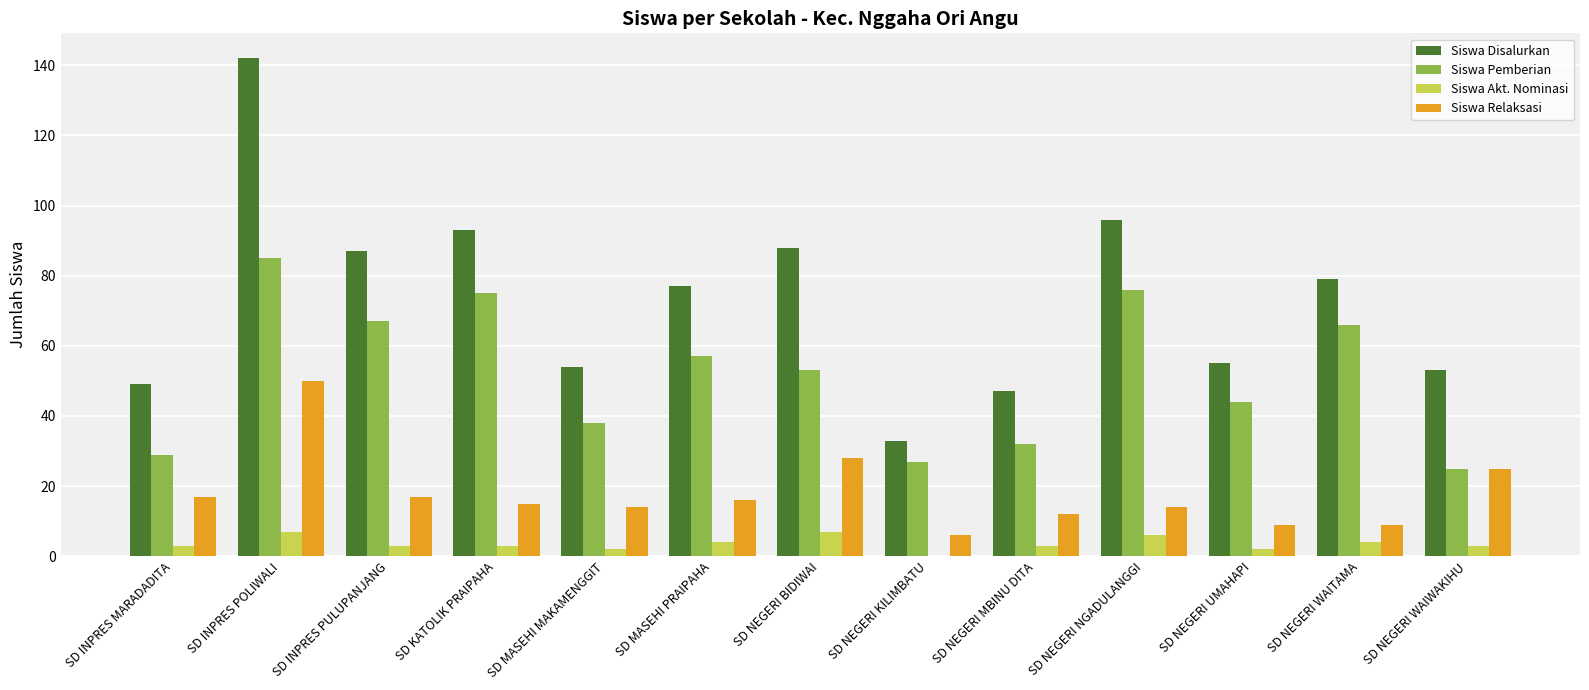

Which series has the largest range (max minus min)?

Siswa Disalurkan